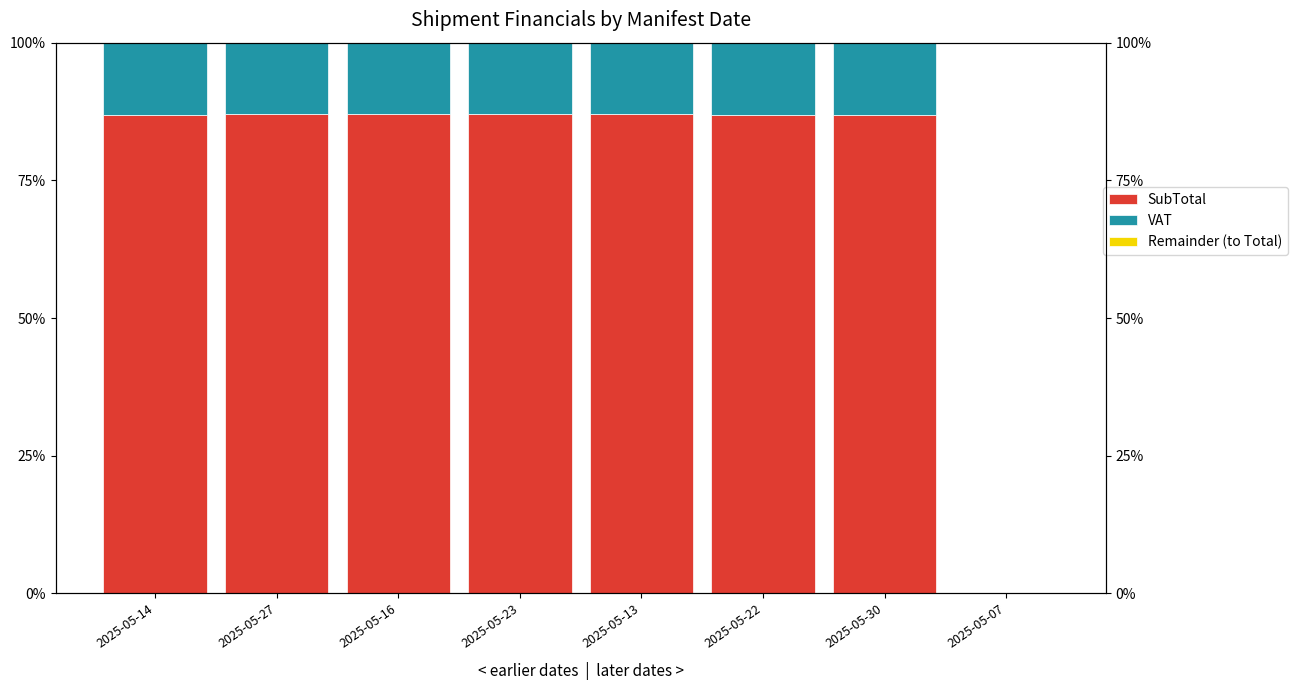

What is the total value across all series at 2025-05-14?

100.0